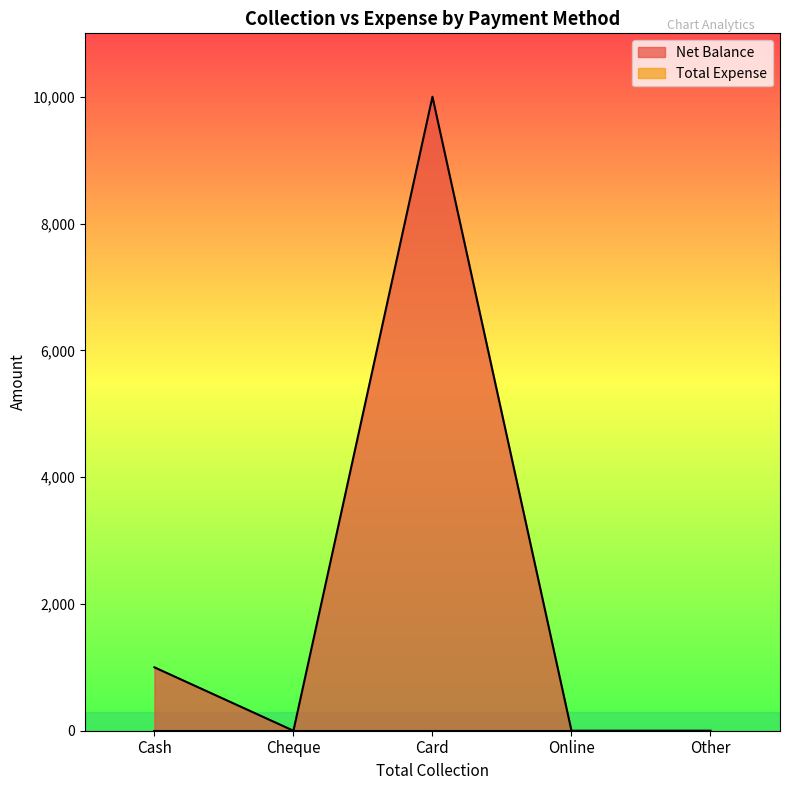

Between Cash and Cheque, which is larger?

Cash